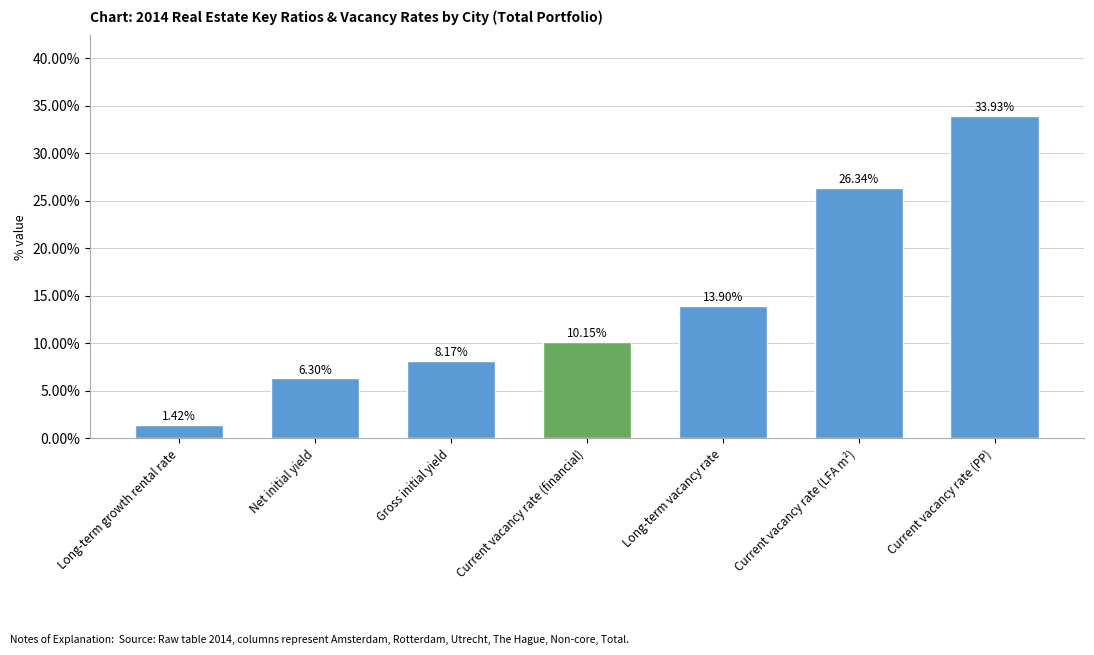

Which label corresponds to the largest value in the chart?

Current vacancy rate (PP)